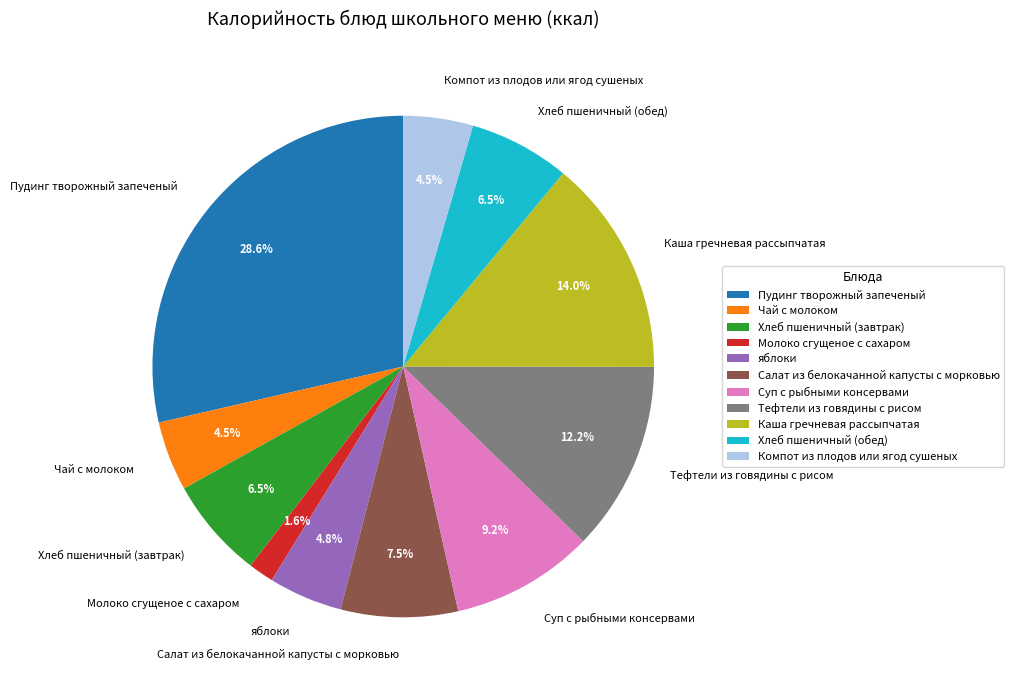

To the nearest percent, what is the average slice percentage?

9%